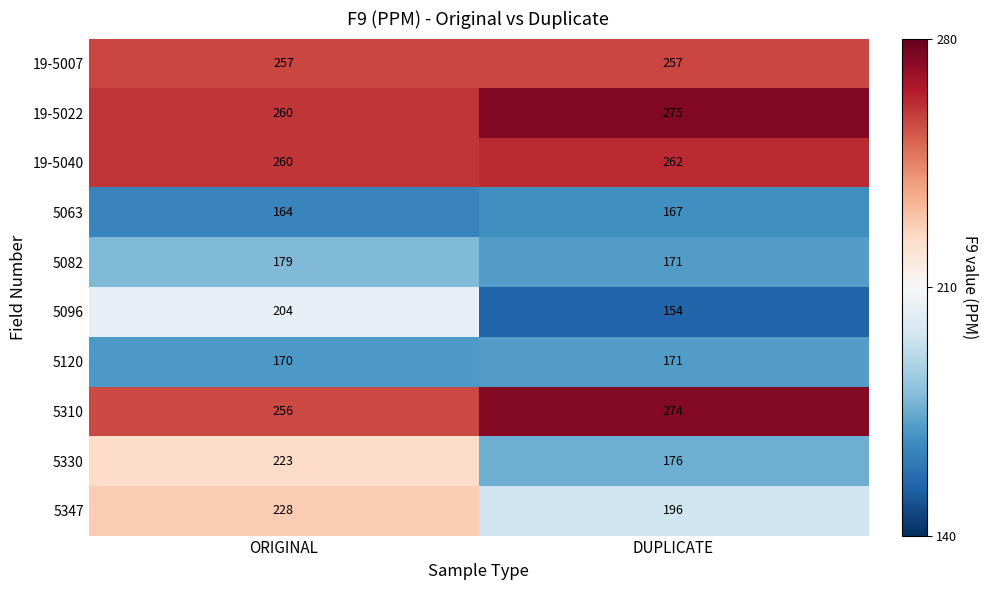

Is it true that 5096 equals 204 at ORIGINAL?

True